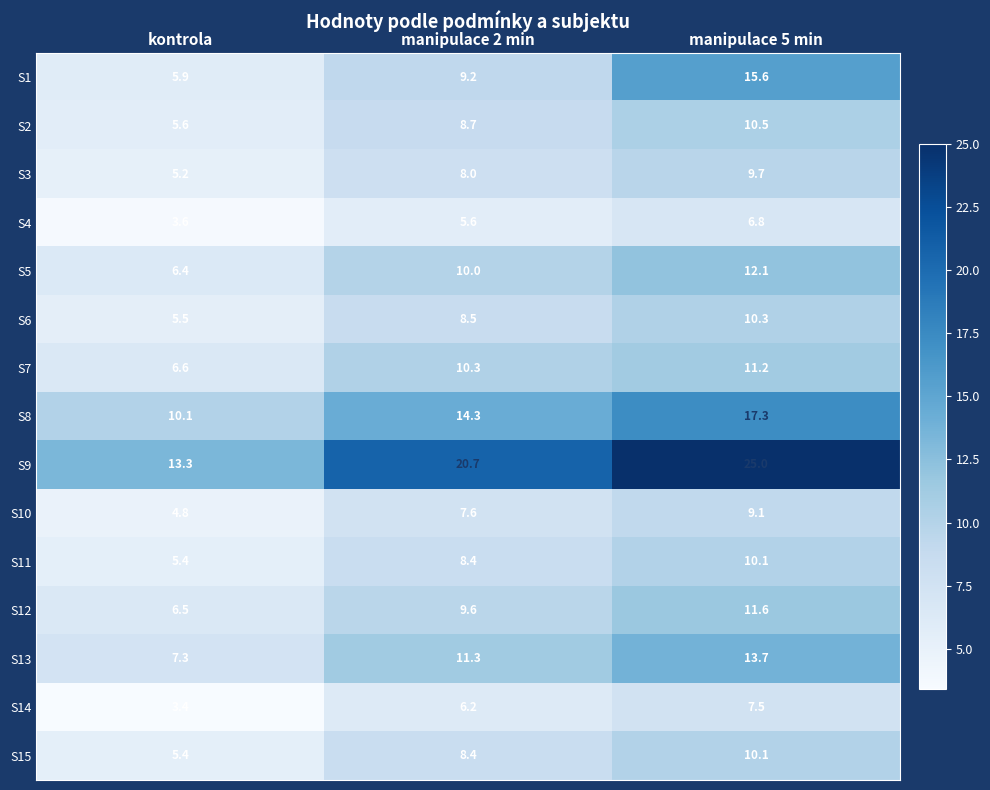

Count the number of categories in the chart.

3